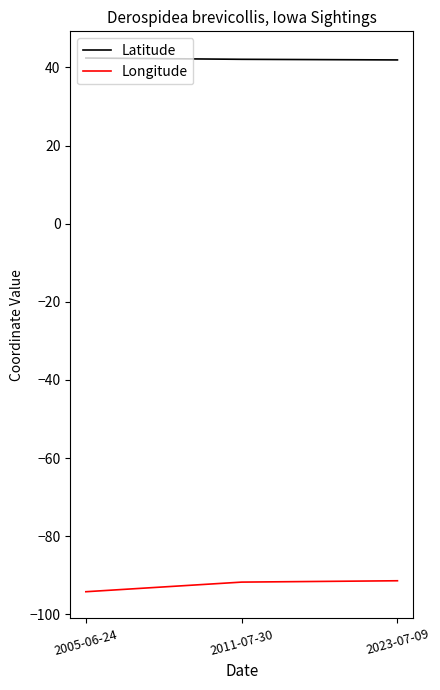

Rank the series by their average value, from lowest to highest.

Longitude, Latitude